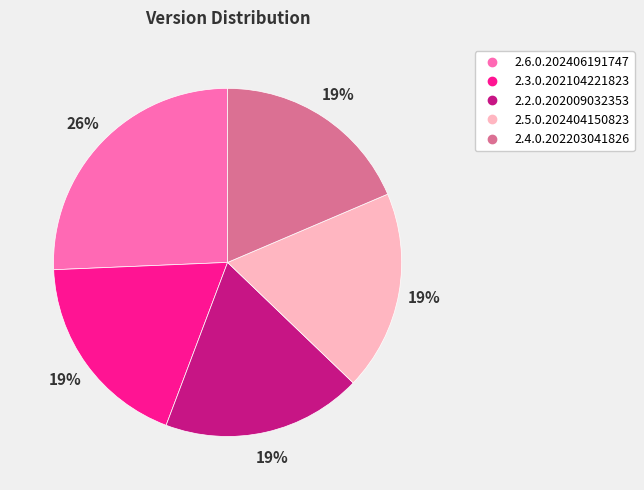

Approximately how many times larger is the value at 2.4.0.202203041826 compared to 2.2.0.202009032353?

1.0